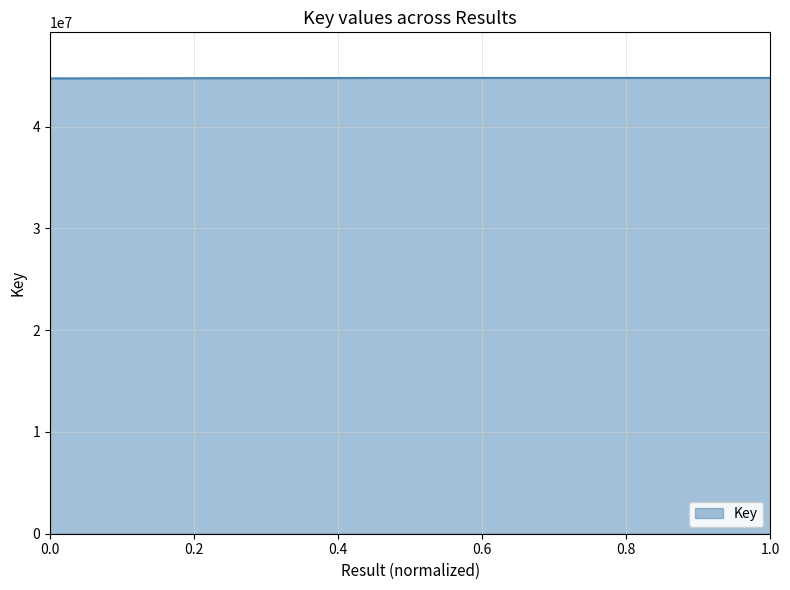

How many distinct data groups are displayed?

1